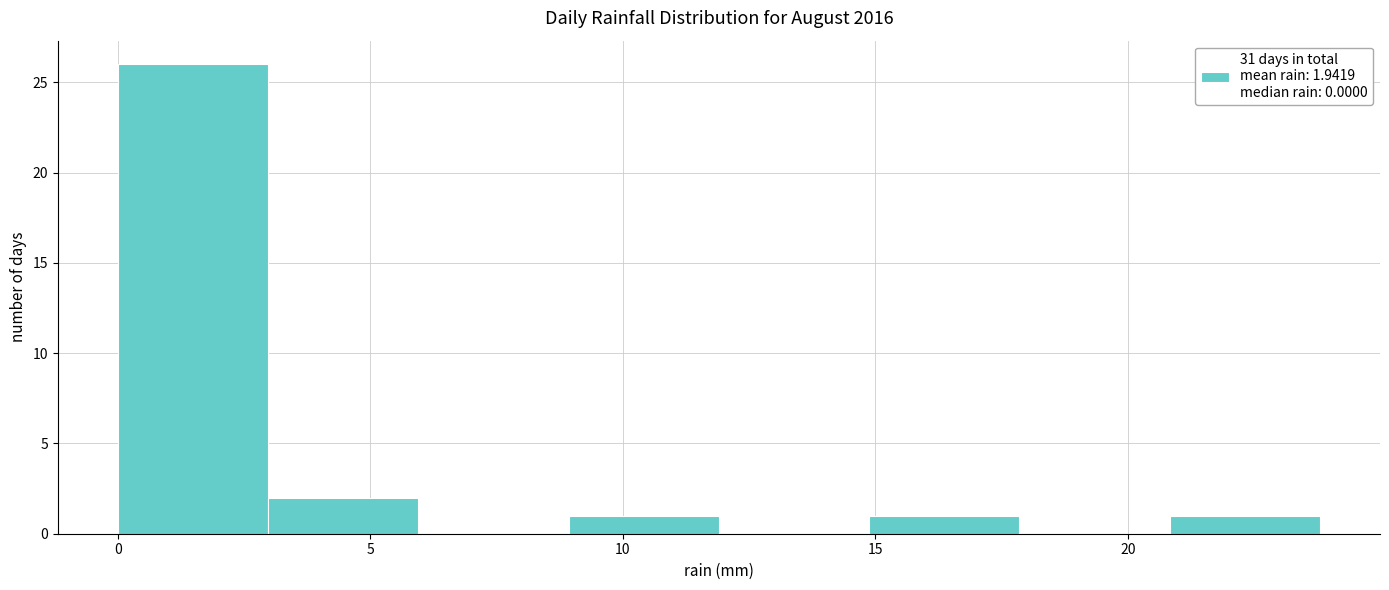

Reading left to right, transcribe this chart: for each bar, give the range it covers on the x-axis and its height. Neither the bar edges nor the heights are printed on the chart, so give them approximately, as read against the axes.

0 to 3: 26
3 to 6: 2
6 to 9: 0
9 to 12: 1
12 to 15: 0
15 to 18: 1
18 to 21: 0
21 to 24: 1